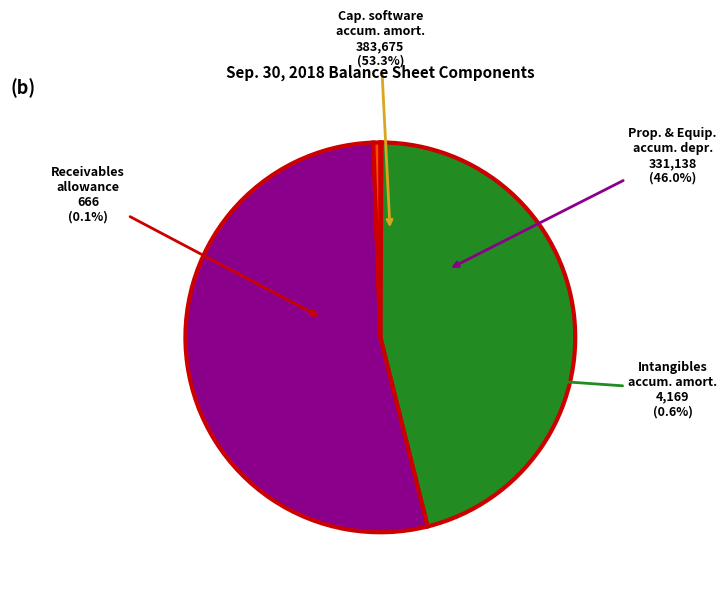

Which slice is the smallest?

Receivables allowance